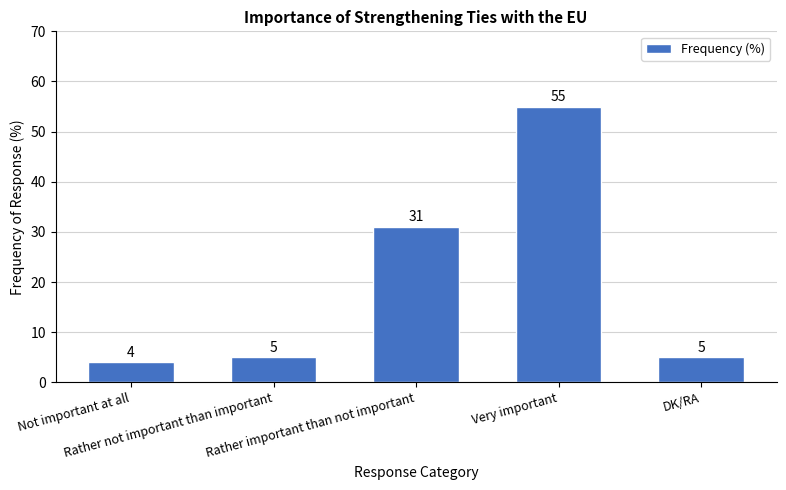

The chart shows a value of 4 at Not important at all. True or false?

True